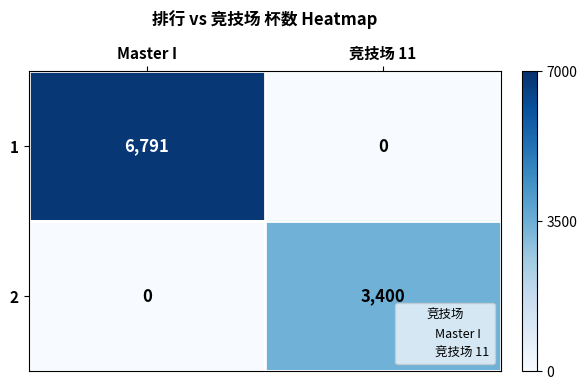

How many categories are shown in the chart?

2